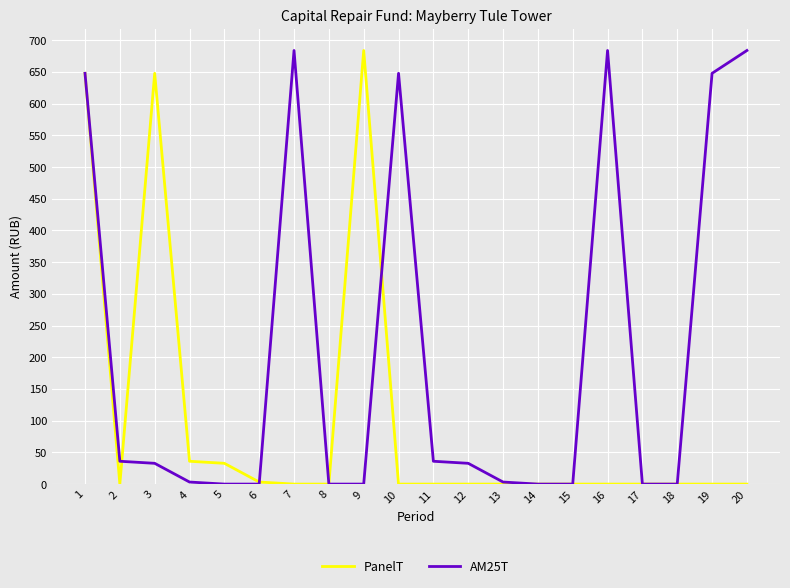

Is it true that AM25T equals 683.8 at 16?

True